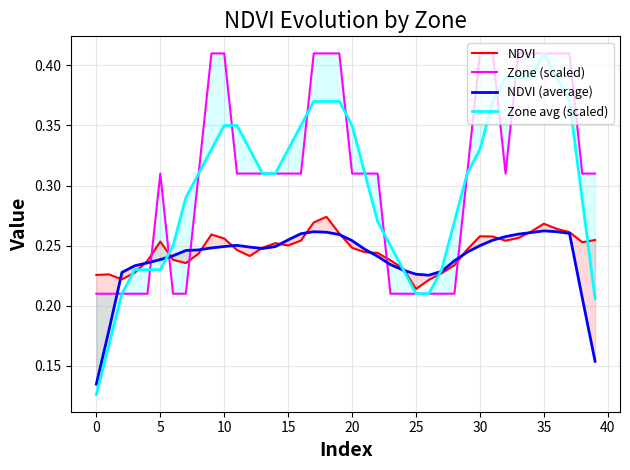

Reading left to right, what are all the values shown in this chart?

NDVI: 0.2	0.2	0.2	0.2	0.2	0.3	0.2	0.2	0.2	0.3	0.3	0.2	0.2	0.2	0.3	0.3	0.3	0.3	0.3	0.3	0.2	0.2	0.2	0.2	0.2	0.2	0.2	0.2	0.2	0.2	0.3	0.3	0.3	0.3	0.3	0.3	0.3	0.3	0.3	0.3
Zone (scaled): 0.2	0.2	0.2	0.2	0.2	0.3	0.2	0.2	0.3	0.4	0.4	0.3	0.3	0.3	0.3	0.3	0.3	0.4	0.4	0.4	0.3	0.3	0.3	0.2	0.2	0.2	0.2	0.2	0.2	0.3	0.4	0.4	0.3	0.4	0.4	0.4	0.4	0.4	0.3	0.3
NDVI (average): 0.1	0.2	0.2	0.2	0.2	0.2	0.2	0.2	0.2	0.2	0.2	0.3	0.2	0.2	0.2	0.3	0.3	0.3	0.3	0.3	0.3	0.2	0.2	0.2	0.2	0.2	0.2	0.2	0.2	0.2	0.3	0.3	0.3	0.3	0.3	0.3	0.3	0.3	0.2	0.2
Zone avg (scaled): 0.1	0.2	0.2	0.2	0.2	0.2	0.2	0.3	0.3	0.3	0.4	0.4	0.3	0.3	0.3	0.3	0.4	0.4	0.4	0.4	0.4	0.3	0.3	0.2	0.2	0.2	0.2	0.2	0.3	0.3	0.3	0.4	0.4	0.4	0.4	0.4	0.4	0.4	0.3	0.2